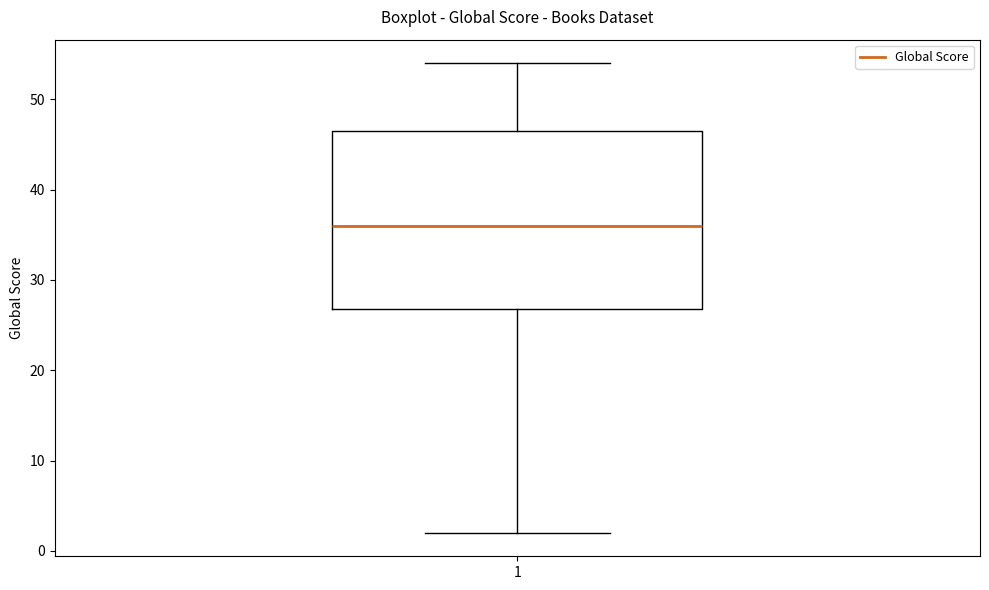

Transcribe this box plot: give where the median line is, the range the box spans, and where the two whiskers end, as read against the y-axis. The values are not printed on the chart, so give them approximately, as read against the axis.

median 36, box 27 to 47, whiskers 2 to 54